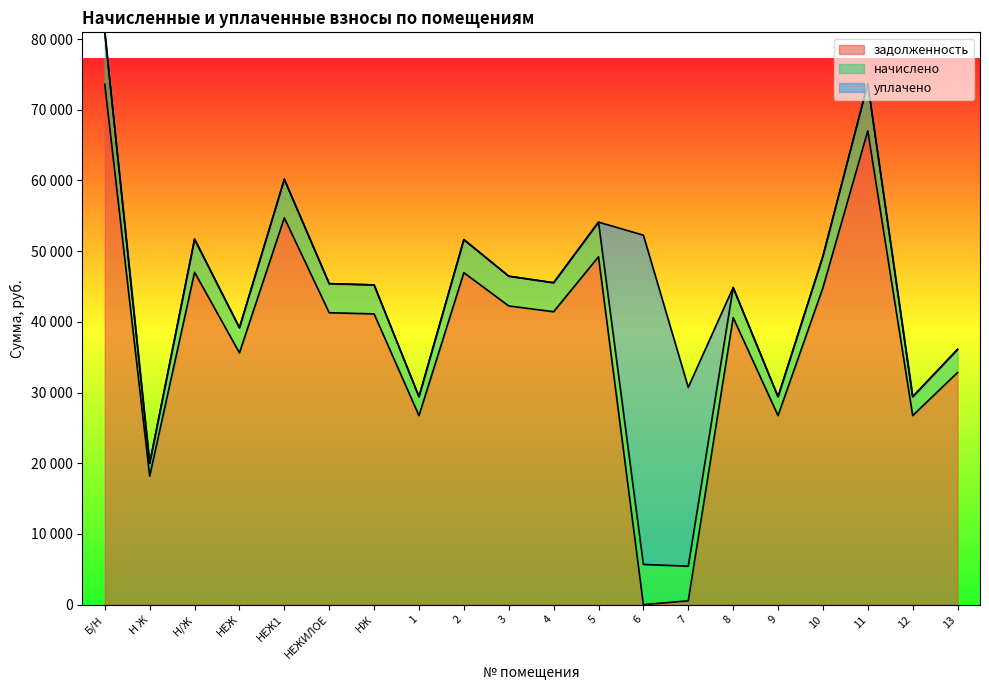

Which label corresponds to the largest value in the chart?

Б/Н